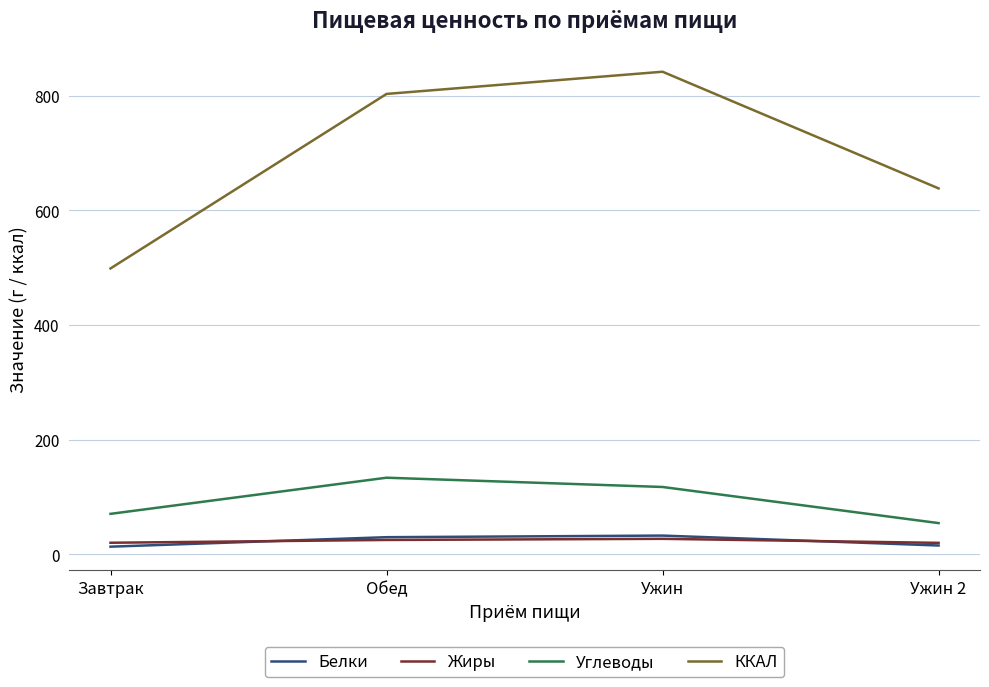

Which series has the largest range (max minus min)?

ККАЛ